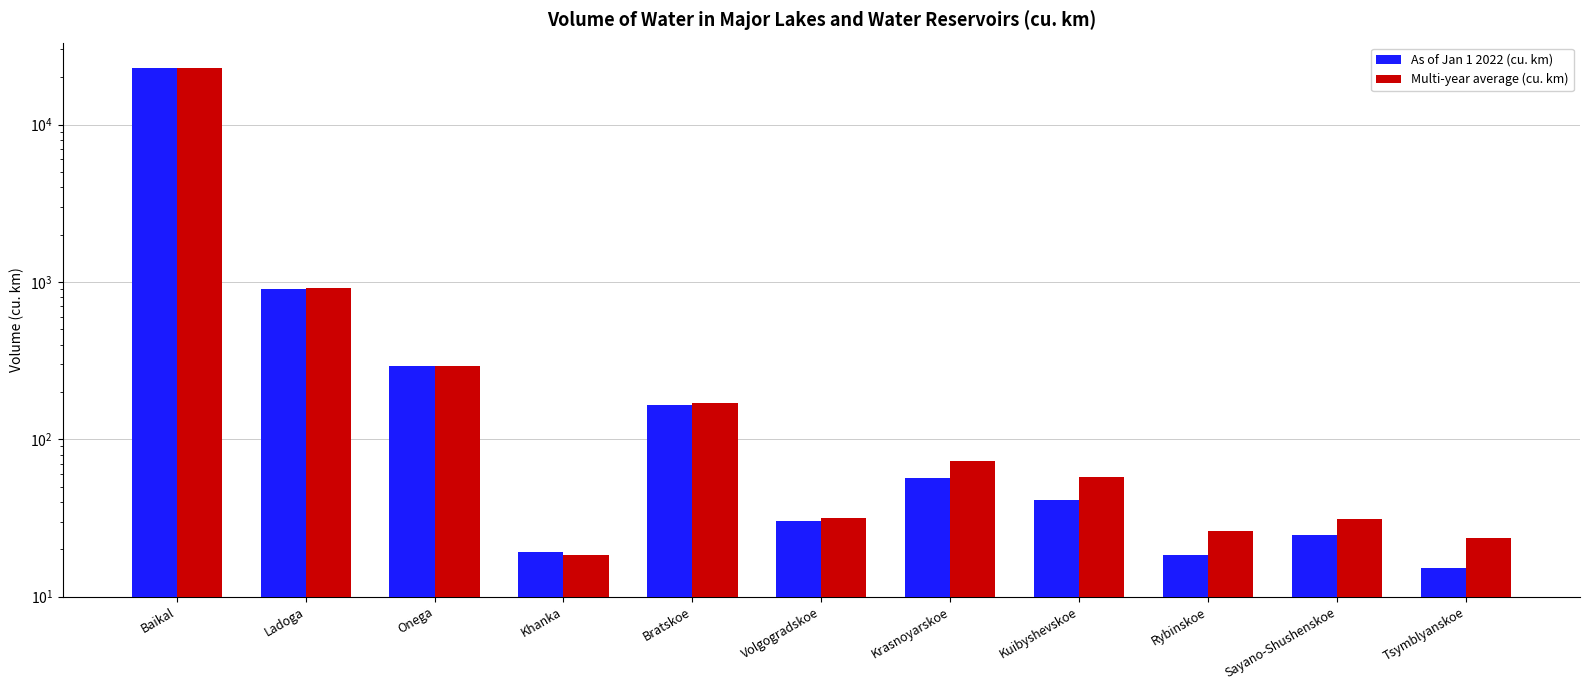

What is the sum of the As of Jan 1 2022 (cu. km) values at Khanka and Volgogradskoe?

49.5